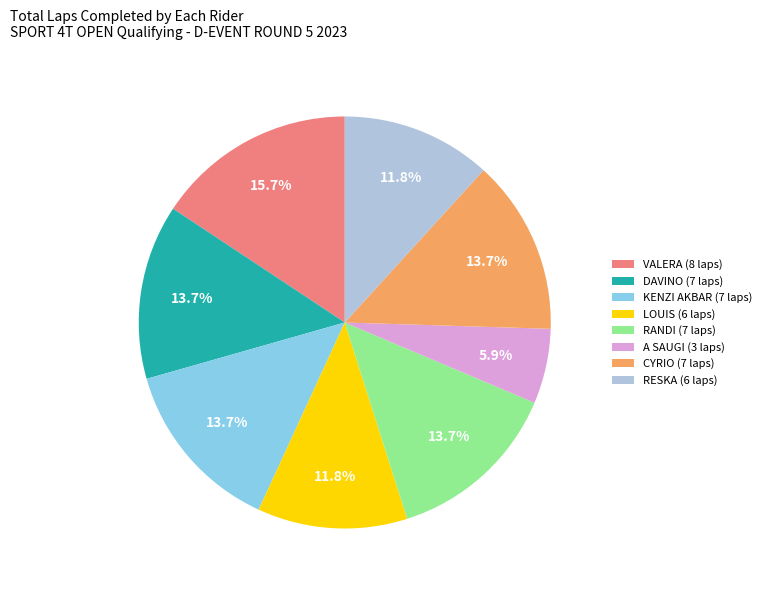

To the nearest percent, what is the difference between the largest and smallest slice percentages?

10%